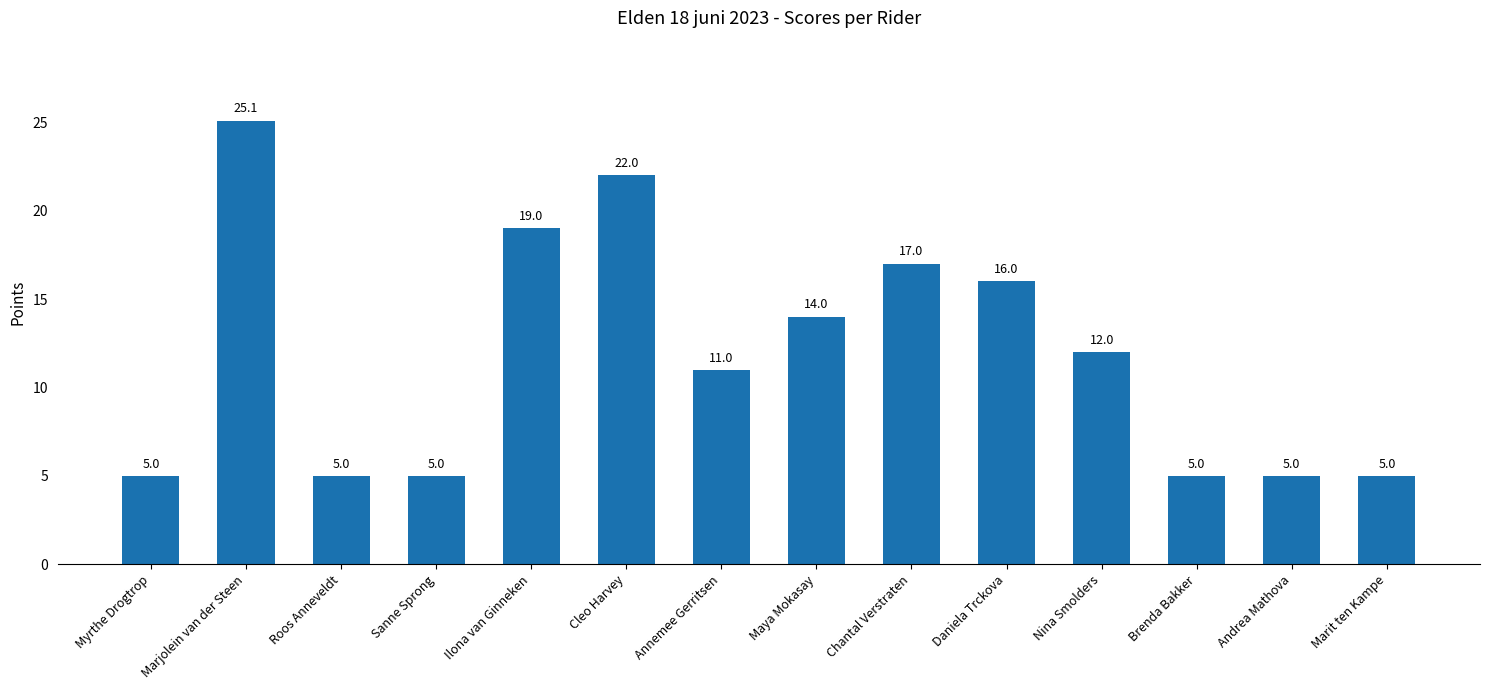

Does the chart contain stacked bars?

No